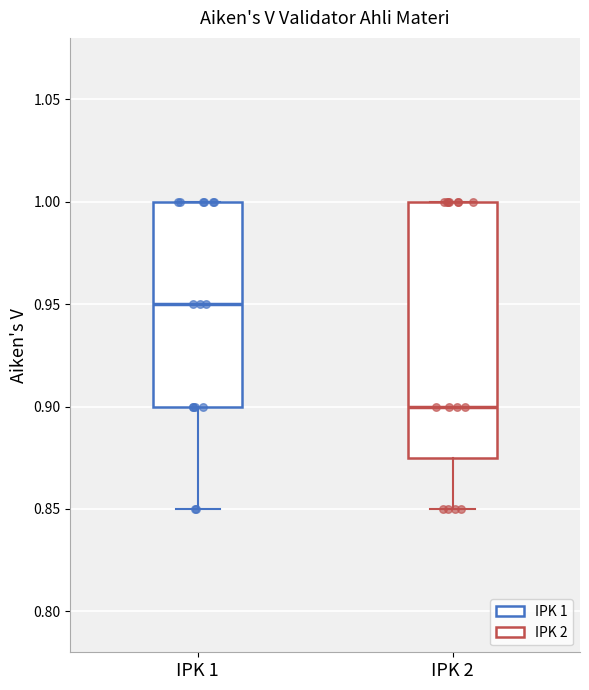

Which box's median line is the highest?

IPK 1